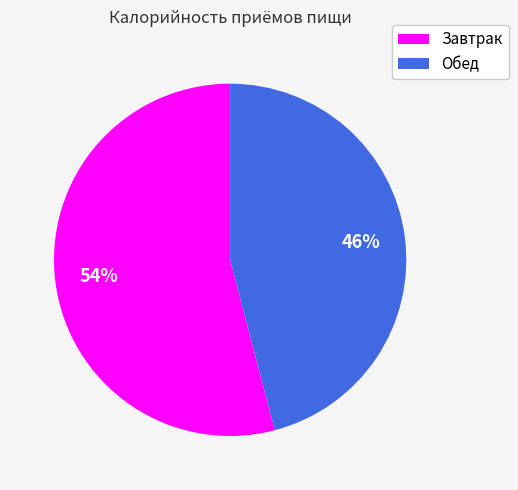

Combined, do Завтрак and Обед account for over 50%?

Yes